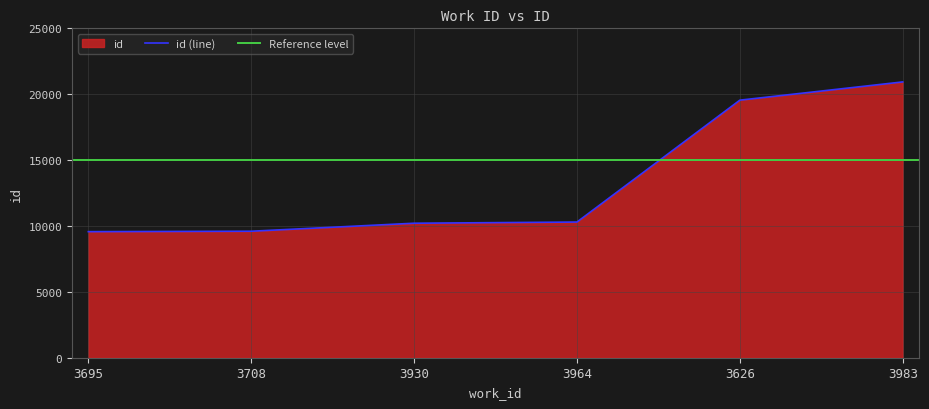

What is the change in value from 3708 to 3626?

+9948